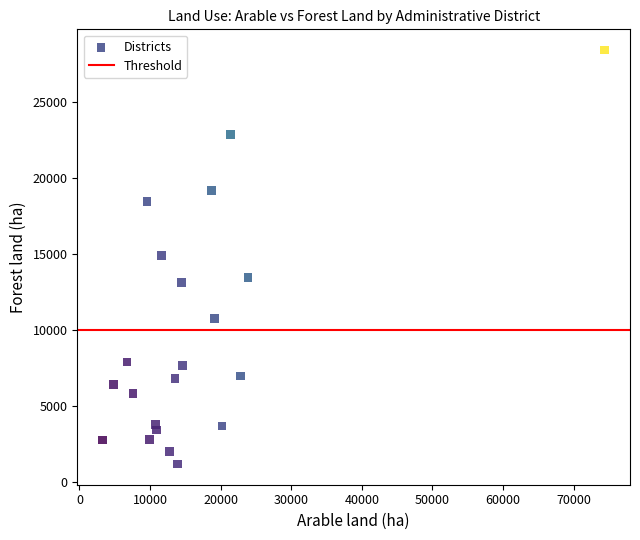

What is the range of X values (max minus min)?

71171.5